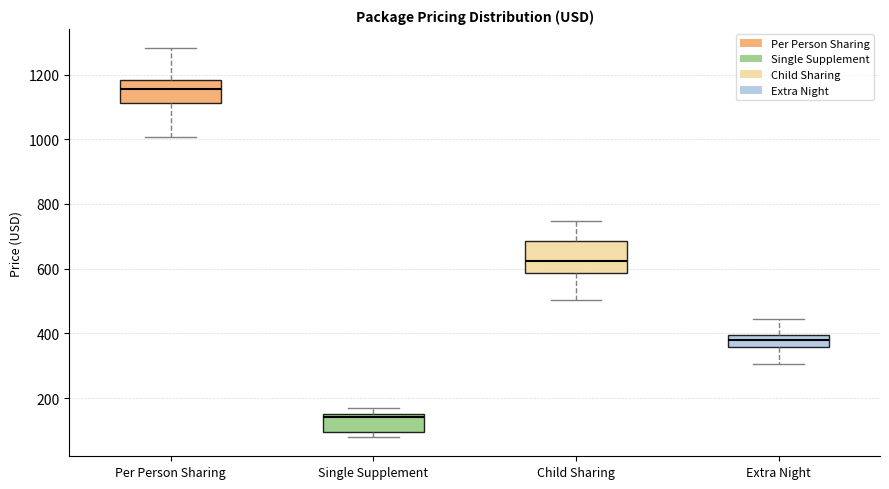

Comparing the boxes themselves (not the whiskers), which one is the tallest?

Child Sharing